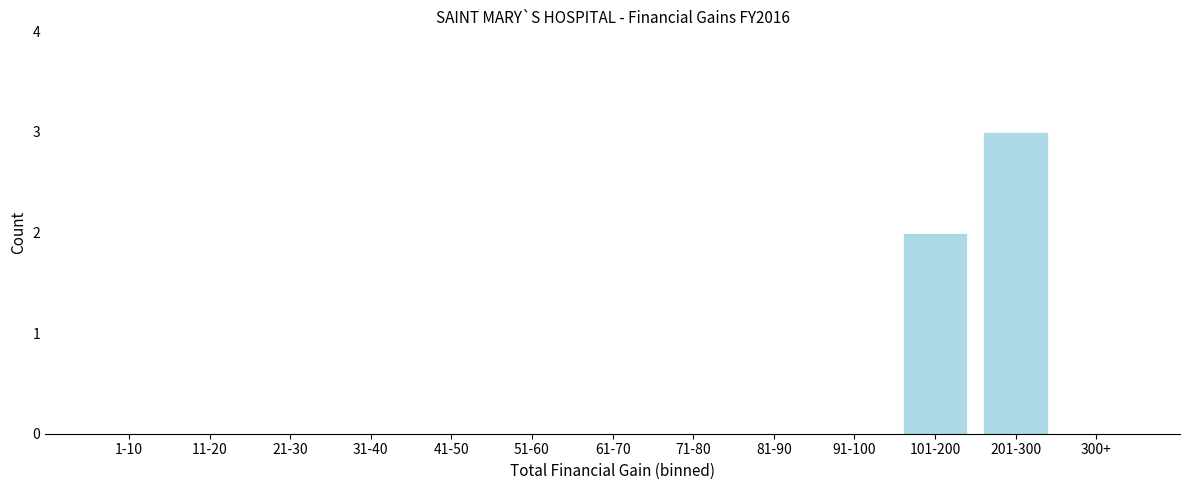

Reading left to right, list all the values displayed in this chart.

1-10=0	11-20=0	21-30=0	31-40=0	41-50=0	51-60=0	61-70=0	71-80=0	81-90=0	91-100=0	101-200=2	201-300=3	300+=0